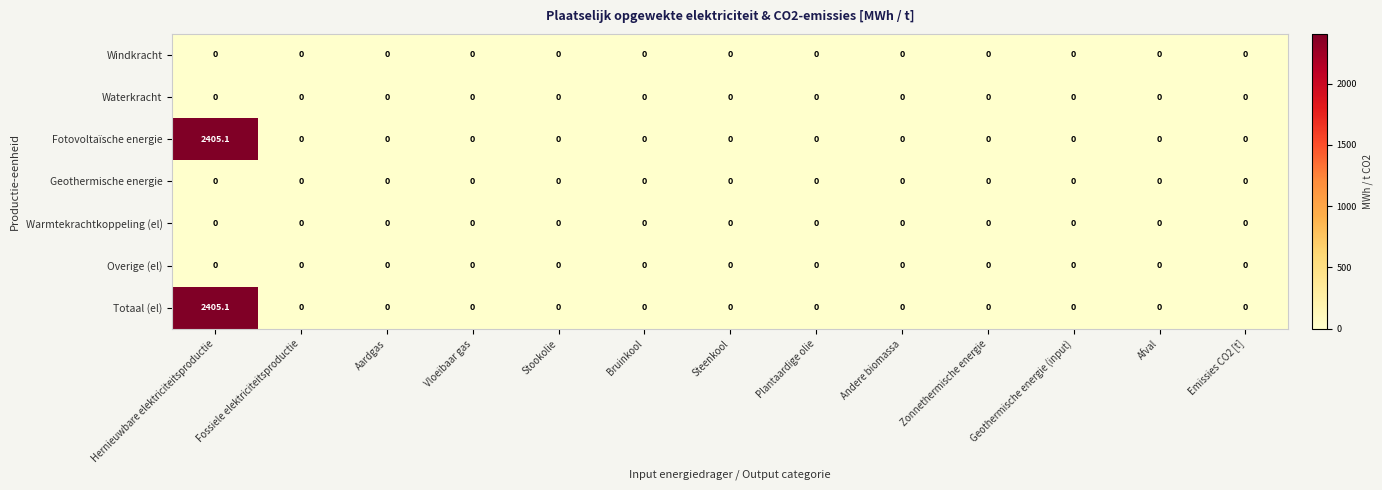

At which category is the sum across all series the highest?

Hernieuwbare elektriciteitsproductie